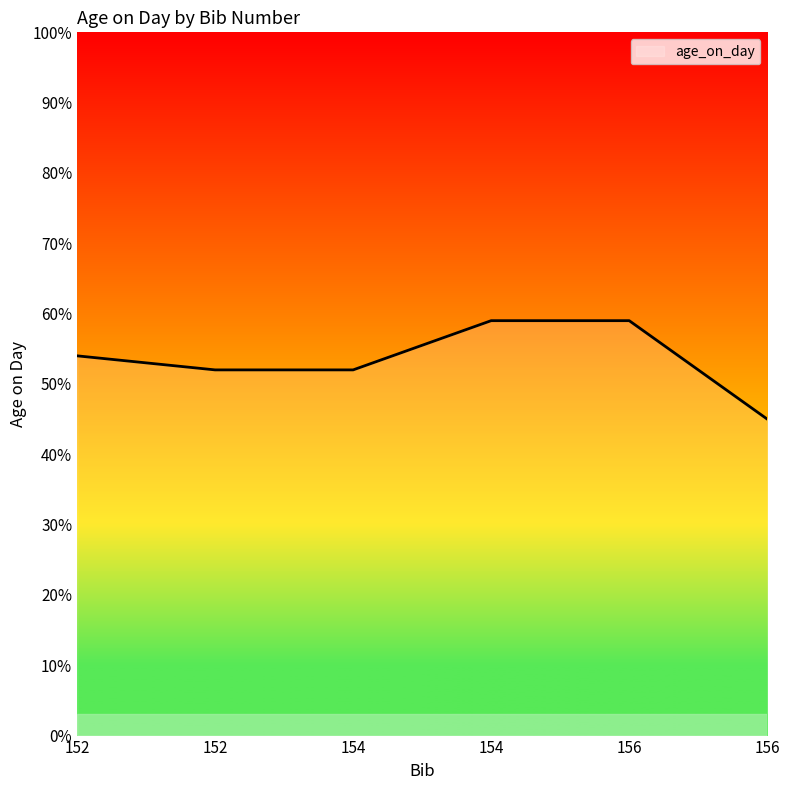

Reading left to right, transcribe all the data shown in this chart.

152=54	152=52	154=52	154=59	156=59	156=45